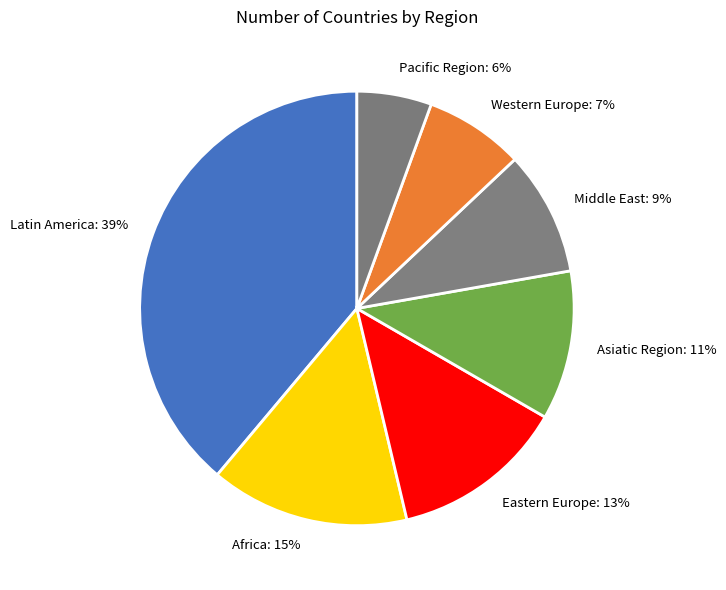

What is the ratio of the value at Middle East to the value at Latin America?

0.2